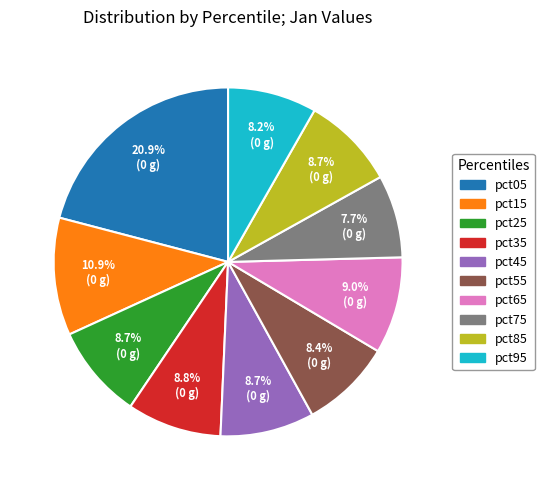

How many slices are in this pie chart?

10